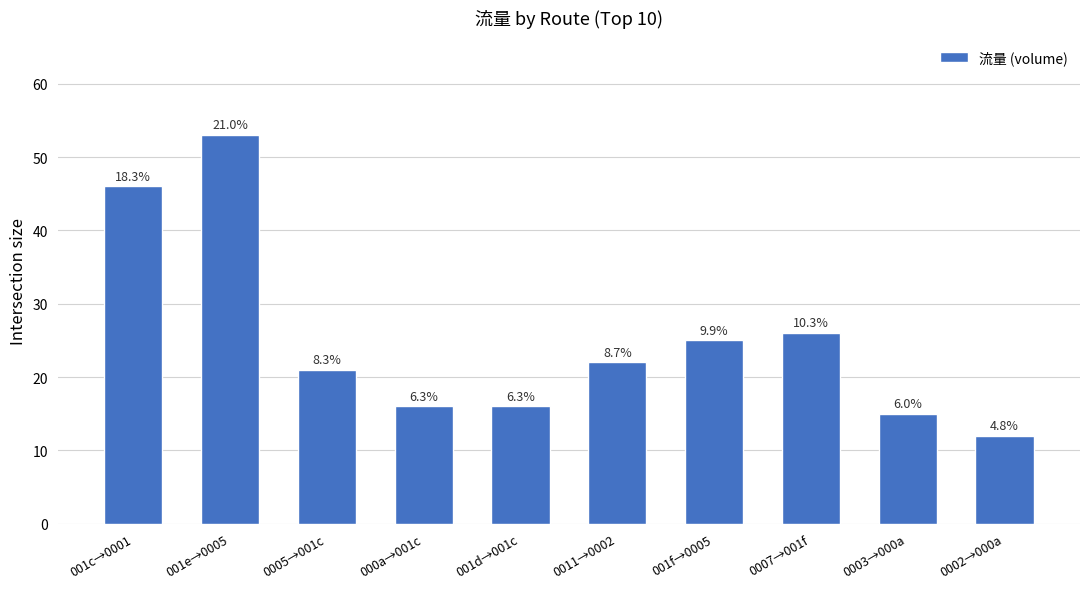

What is the value of the 10th bar from the left?

12